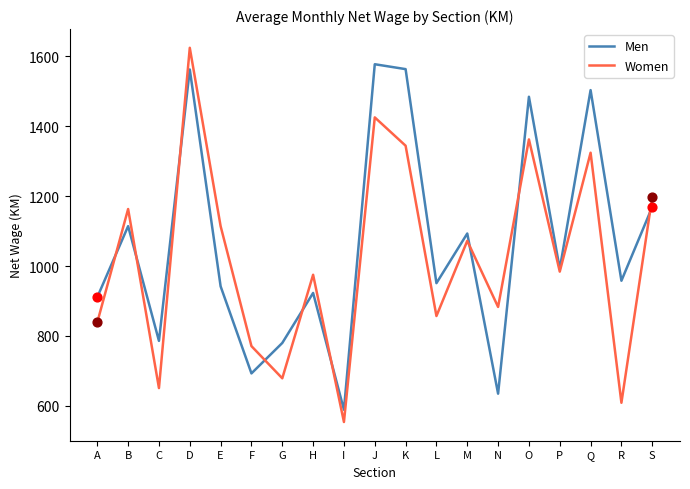

What is the total value across all series at Q?

2827